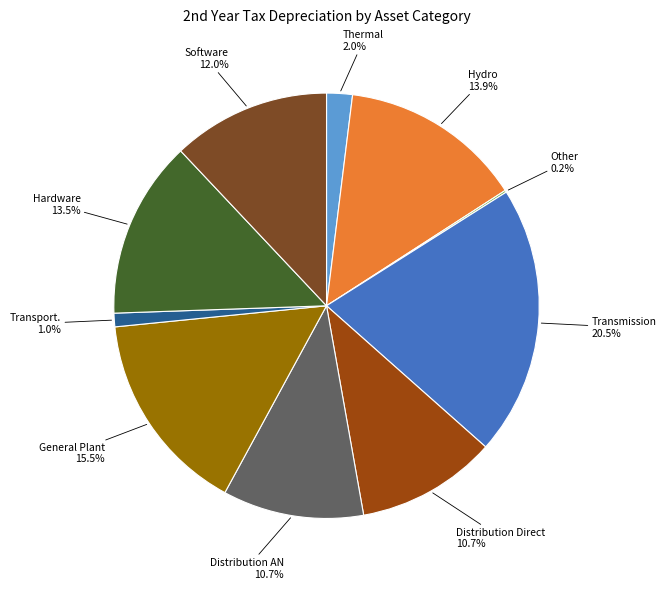

To the nearest percent, what is the combined percentage of Software and Hydro?

26%